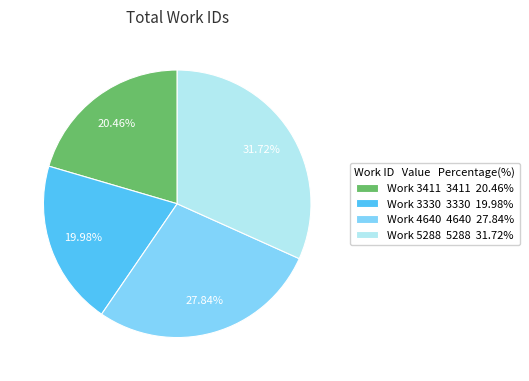

To the nearest percent, what is the average slice percentage?

25%